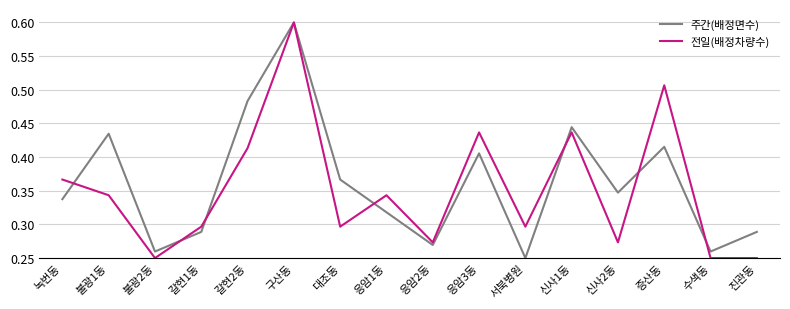

At how many categories does at least one series exceed 0?

16